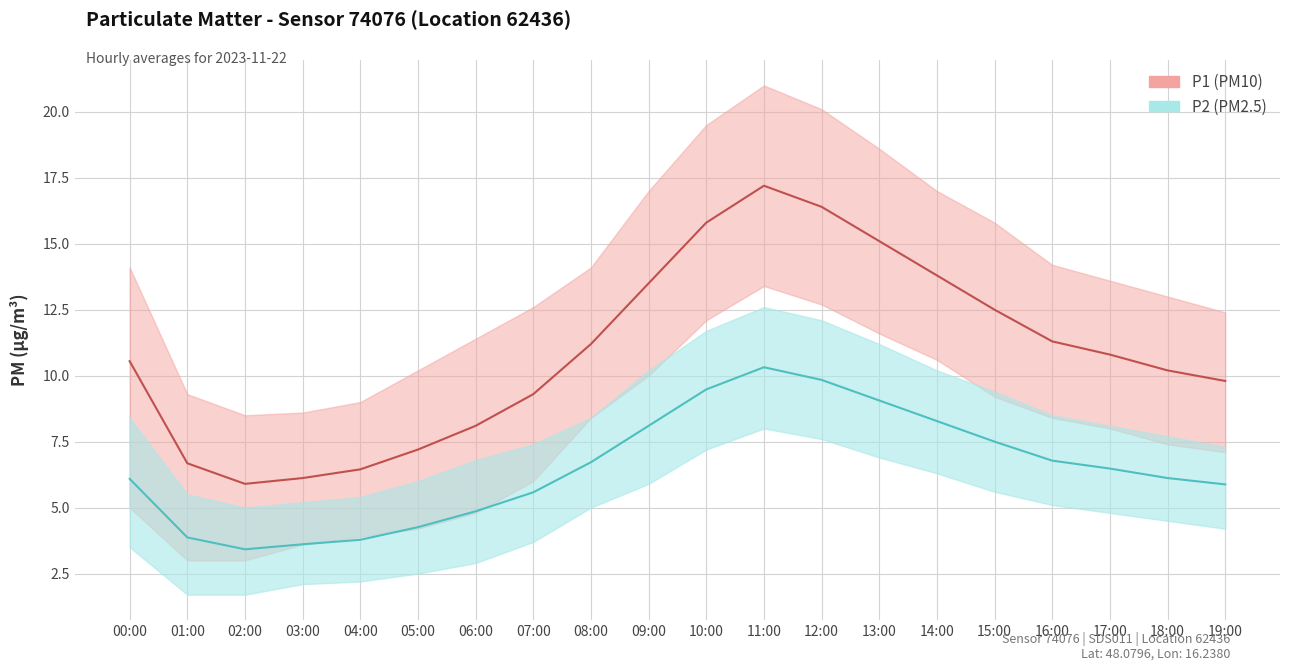

The value of P1 at 06:00 is 13.1. True or false?

False